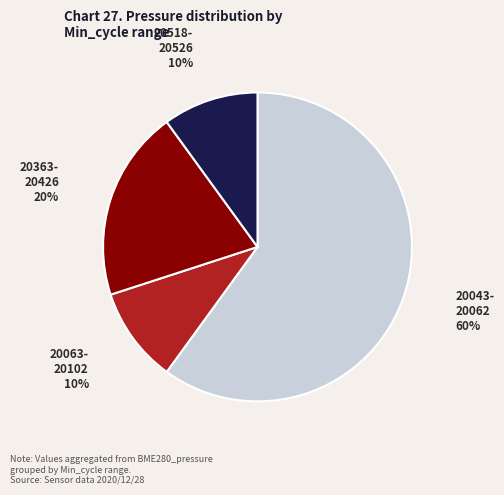

To the nearest percent, what is the difference between the largest and smallest slice percentages?

50%